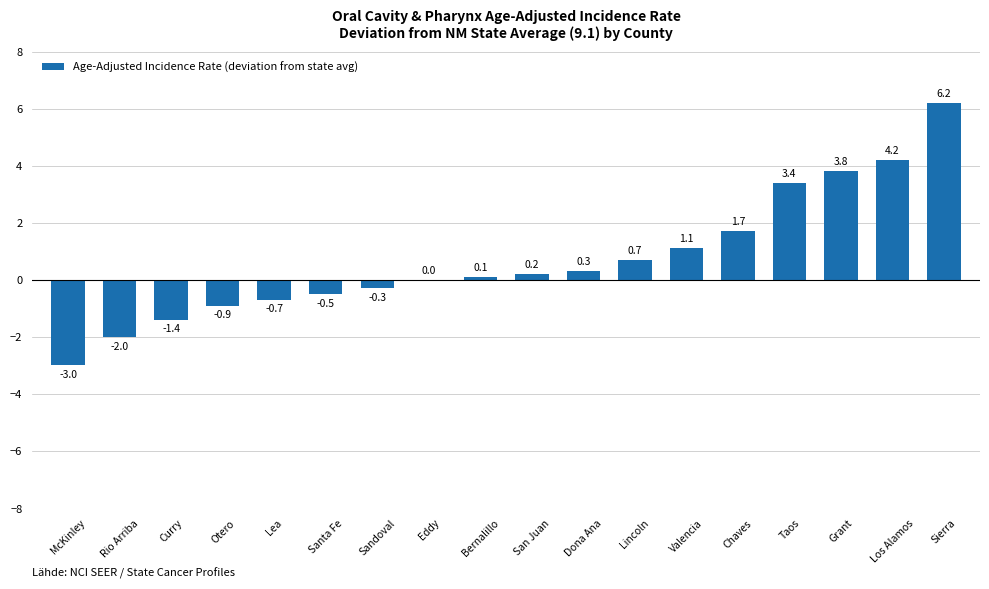

What is the change in value from Rio Arriba to Bernalillo?

+2.1